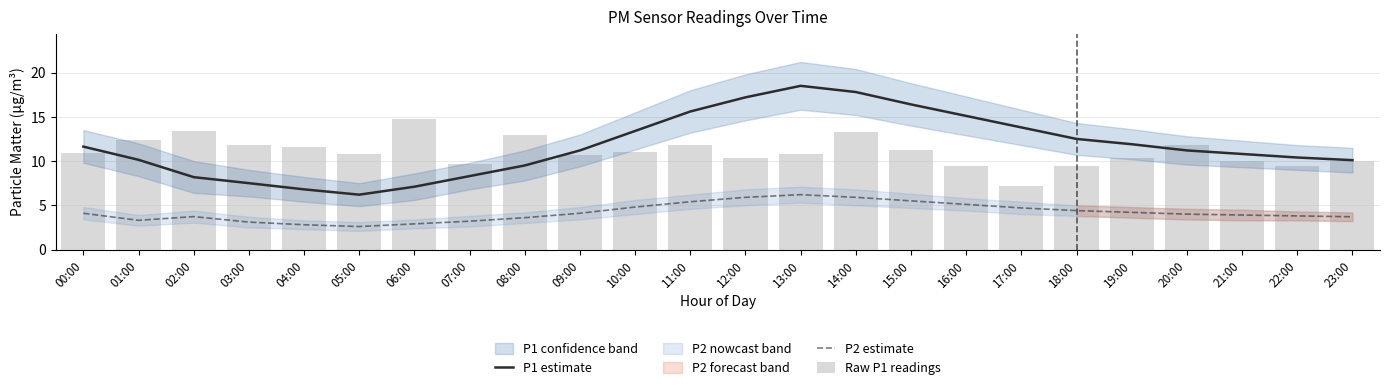

The value of P1 estimate at 05:00 is 6.2. True or false?

True